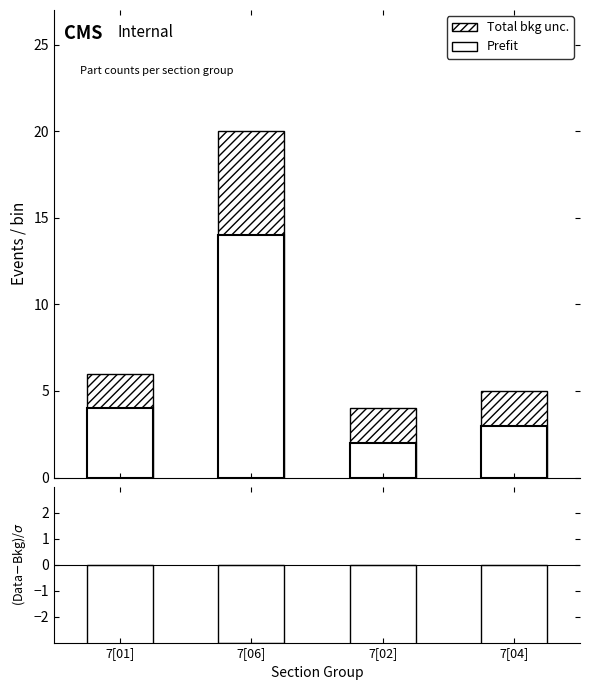

How many values in the Prefit series exceed 4?

1